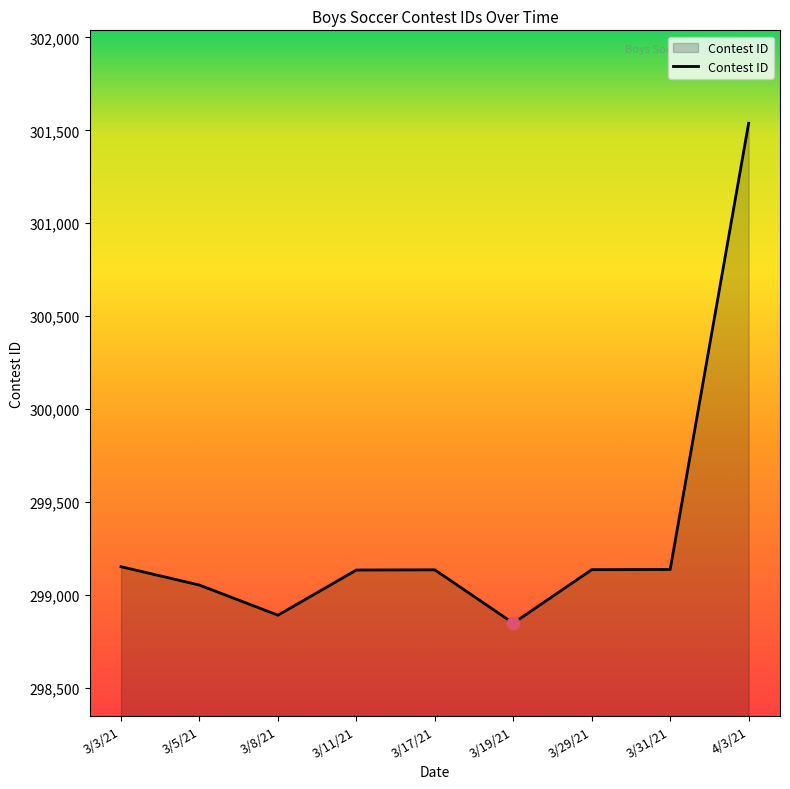

What is the change in value from 3/19/21 to 3/31/21?

+289